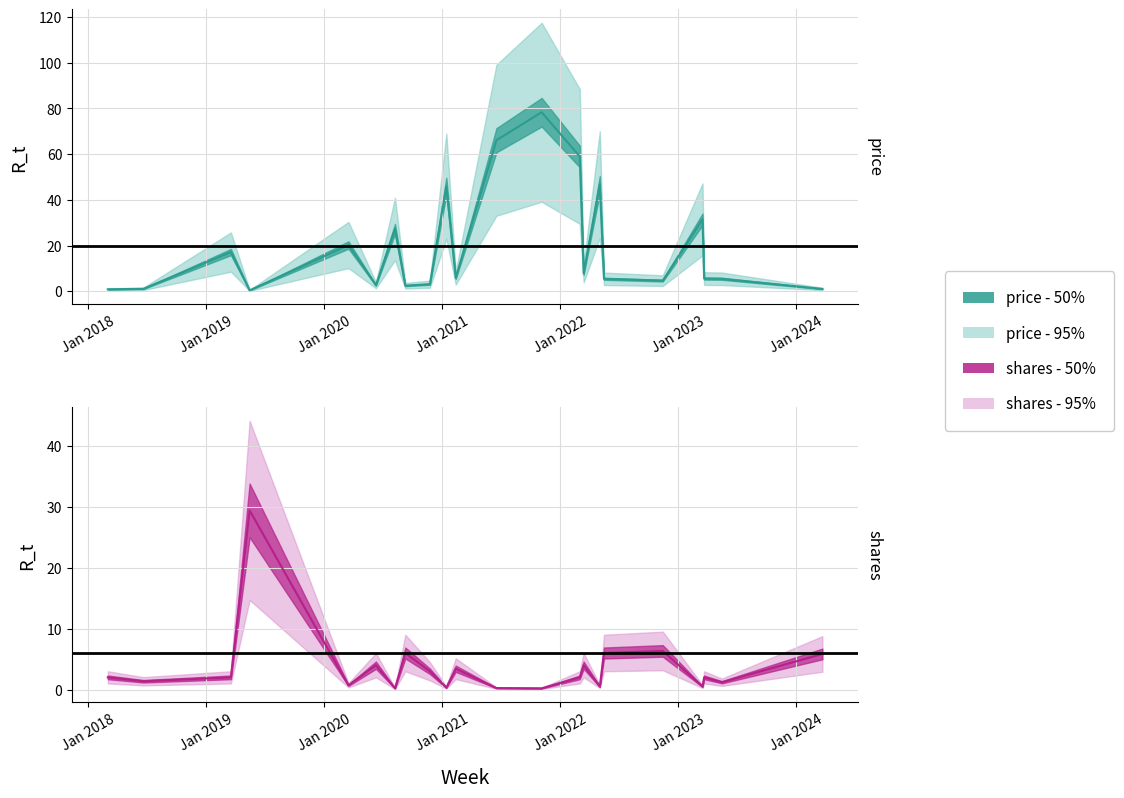

What is the value of the transactionPricePerShare point at the 11th from the left?

5.8